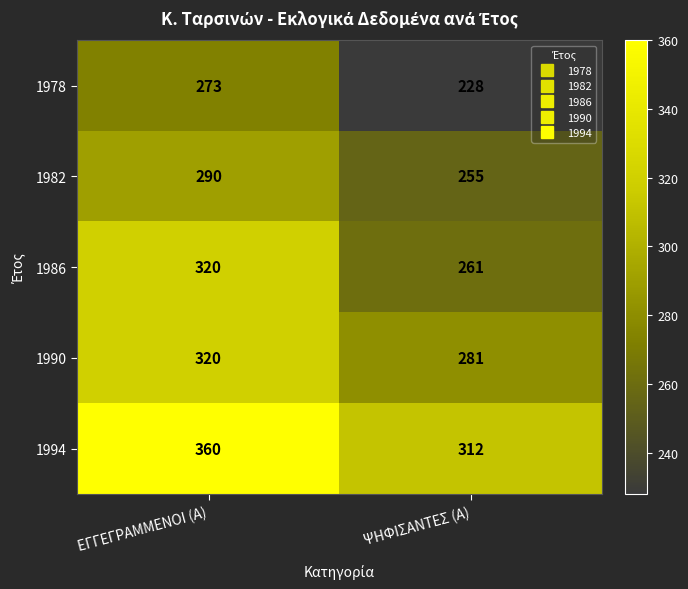

Where is 1986 nearest to the value 290?

ΨΗΦΙΣΑΝΤΕΣ (Α)